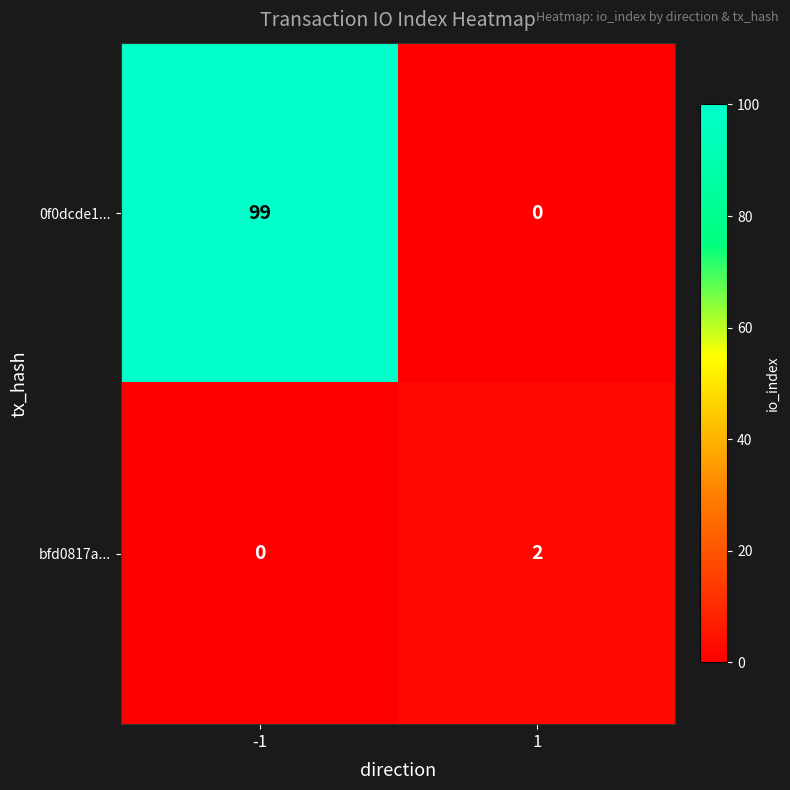

How many categories are shown in the chart?

2